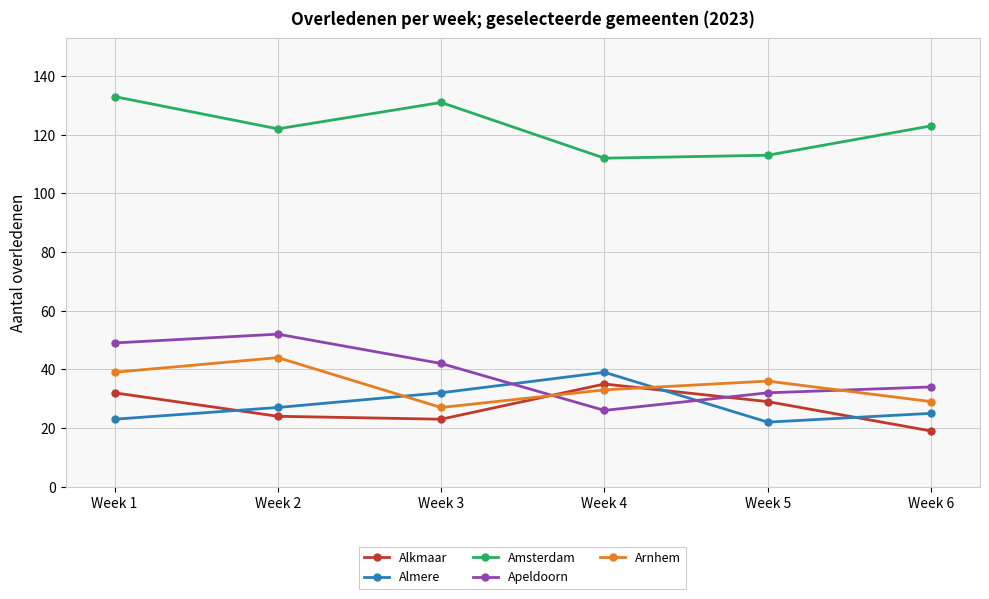

True or false: Apeldoorn and Amsterdam cross at least once.

False